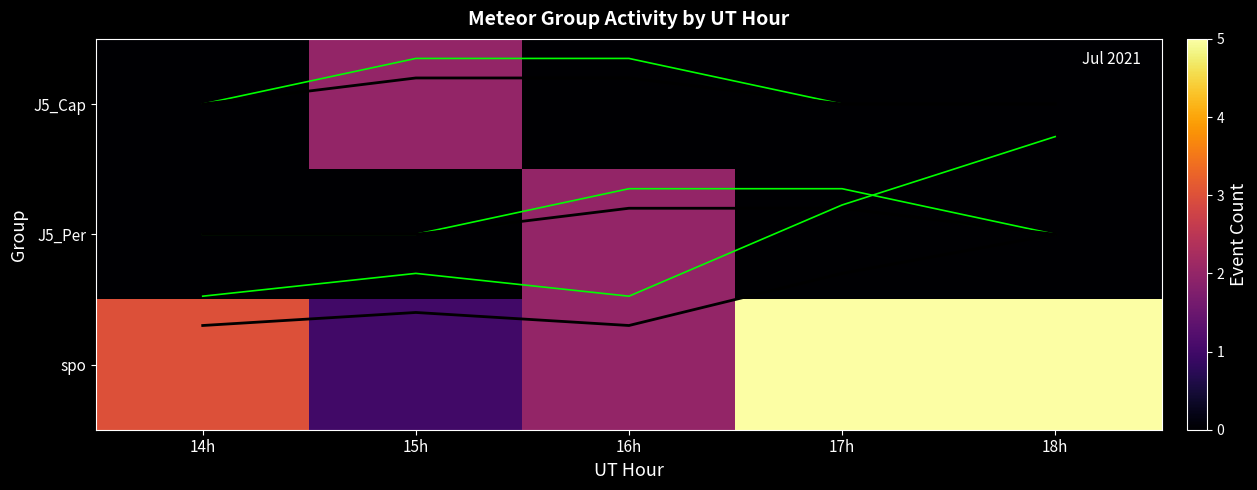

The spo_mean series shows 1.7 at 16h. True or false?

True